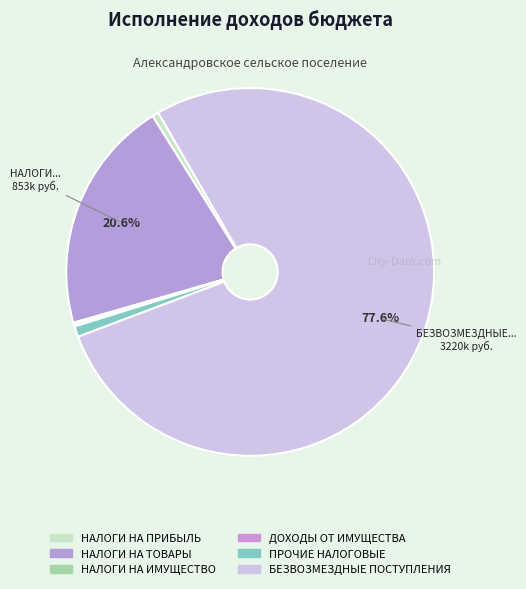

What is the change in value from ПРОЧИЕ НАЛОГОВЫЕ to БЕЗВОЗМЕЗДНЫЕ ПОСТУПЛЕНИЯ?

+3180894.1